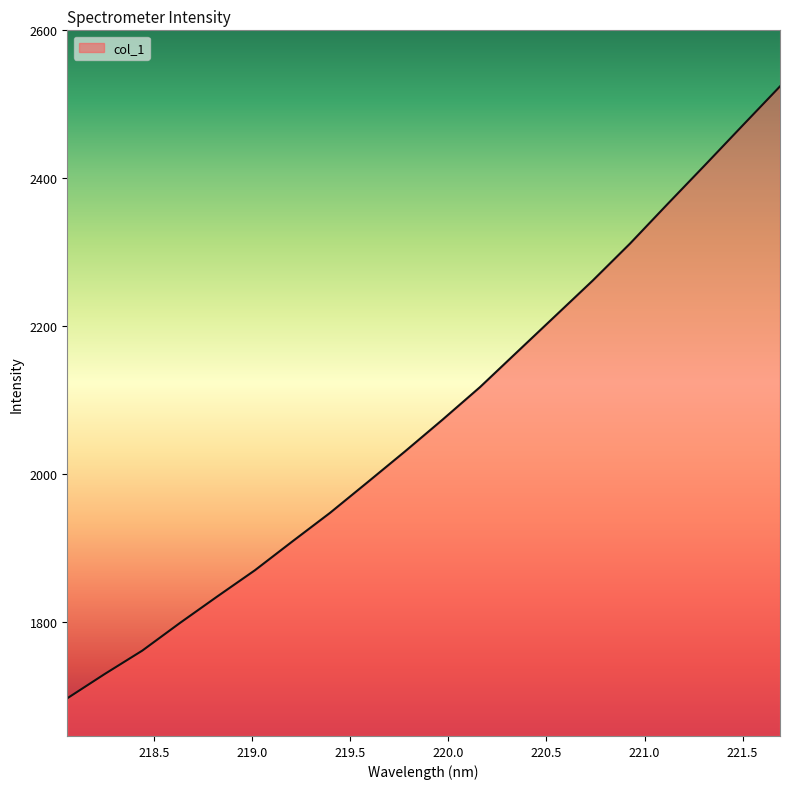

What is the difference between the maximum and minimum values?

826.9